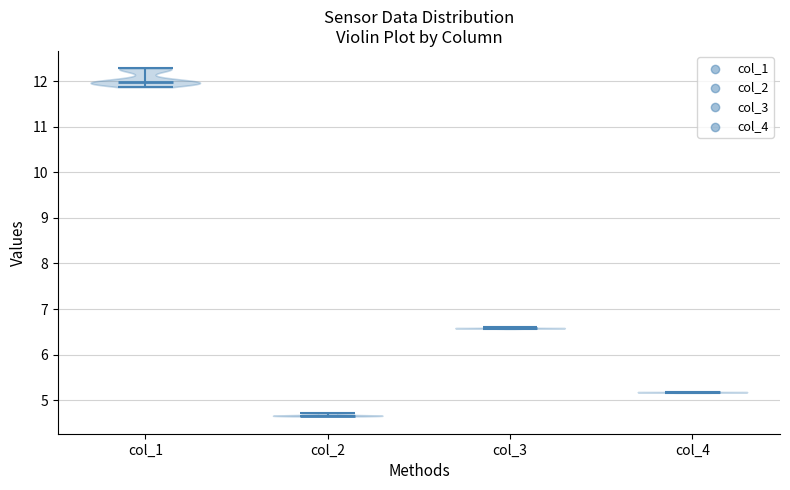

Reading left to right, read every violin against the y-axis: where its median line is, and the lowest and highest points it reaches. The values are not printed on the chart, so give them approximately, as read against the axis.

col_1: median line 12.0, lowest point 11.9, highest point 12.3
col_2: median line 4.7, lowest point 4.6, highest point 4.7
col_3: median line 6.6, lowest point 6.6, highest point 6.6
col_4: median line 5.2, lowest point 5.2, highest point 5.2